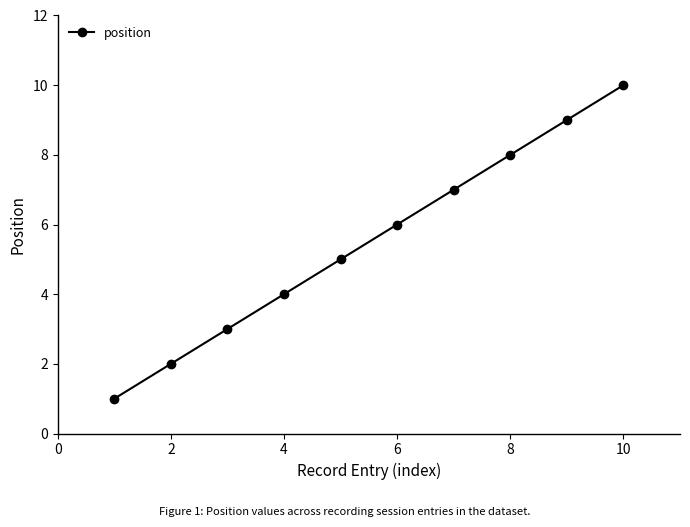

What is the difference between the second highest and minimum values?

8